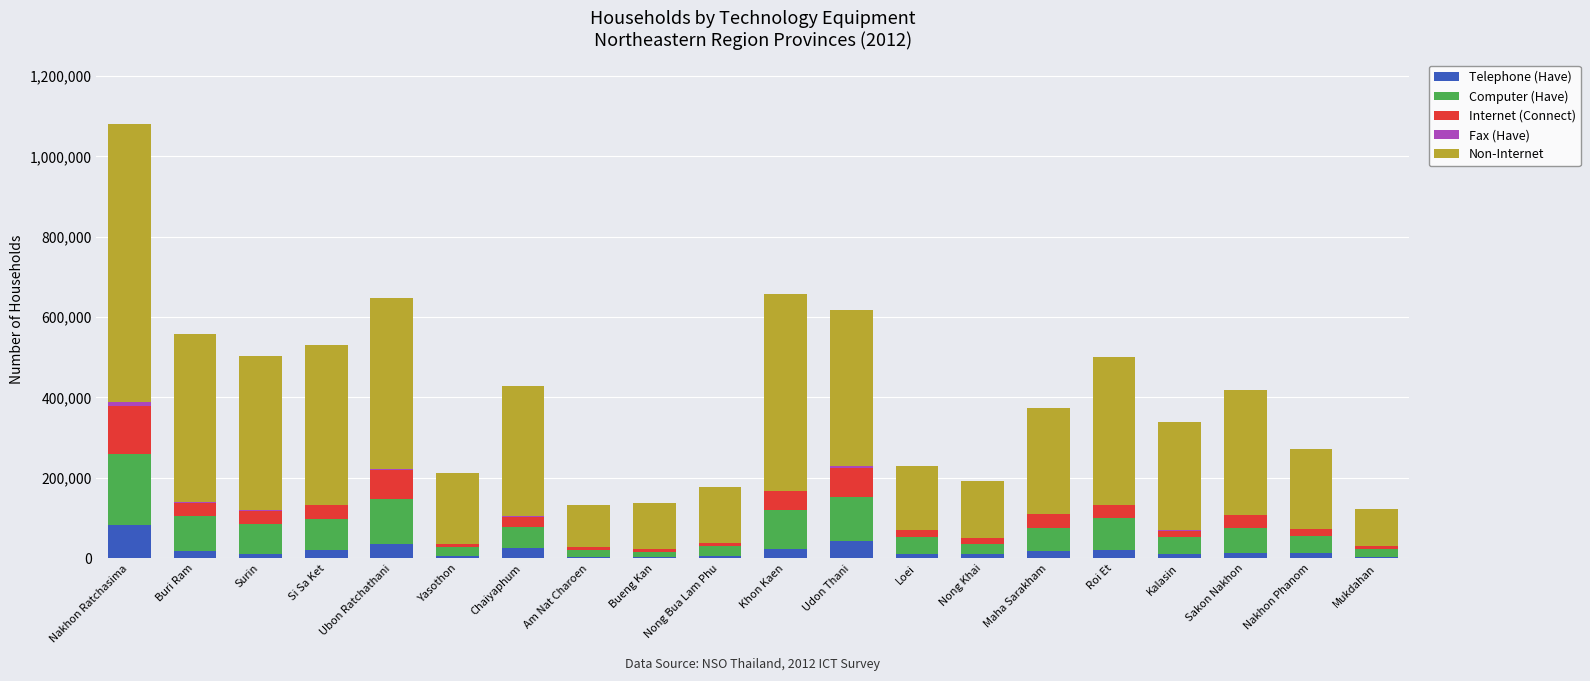

At which category is the sum across all series the highest?

Nakhon Ratchasima